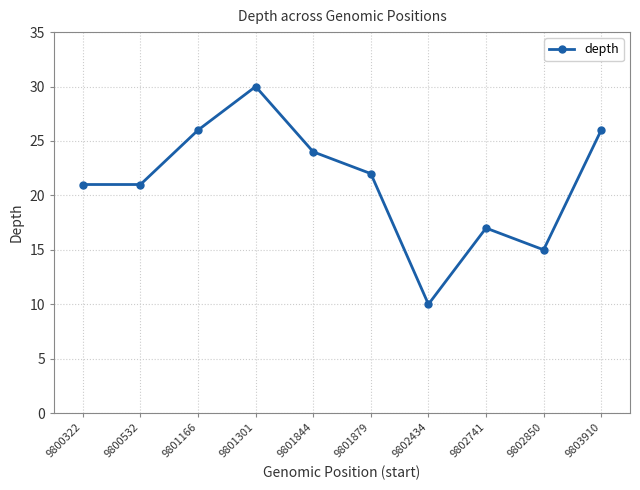

Is it true that the value at 9802434 is 10?

True